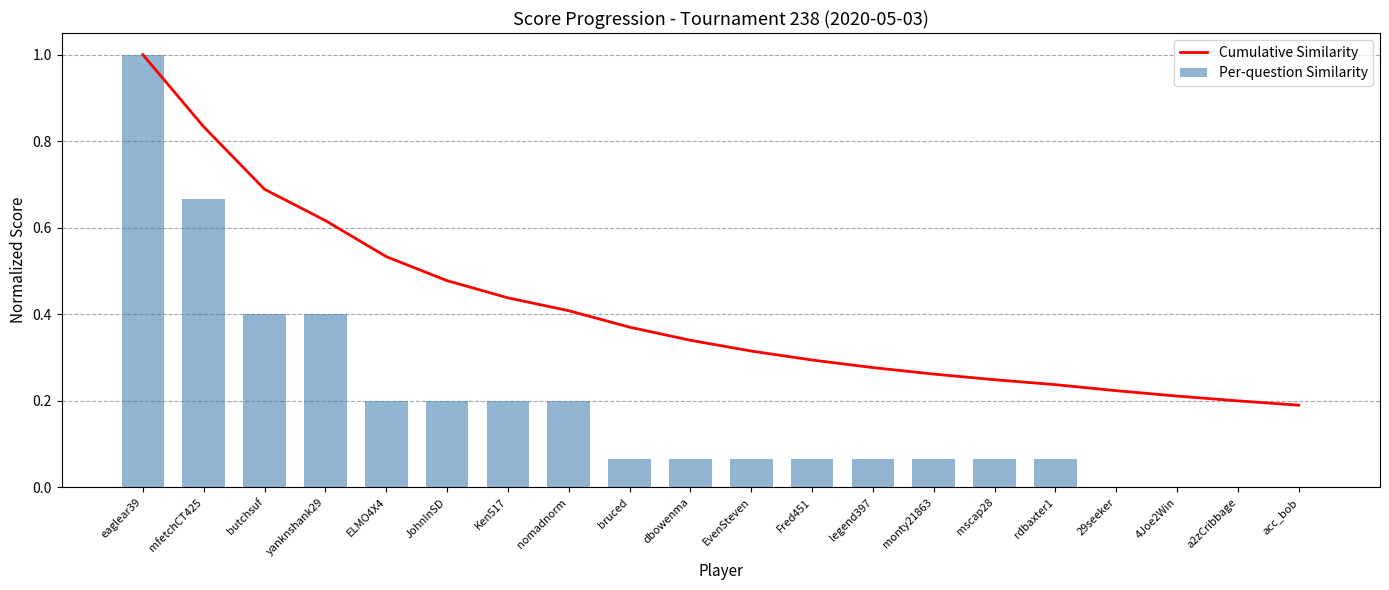

Which category has the lowest value in the Per-question Similarity series?

29seeker